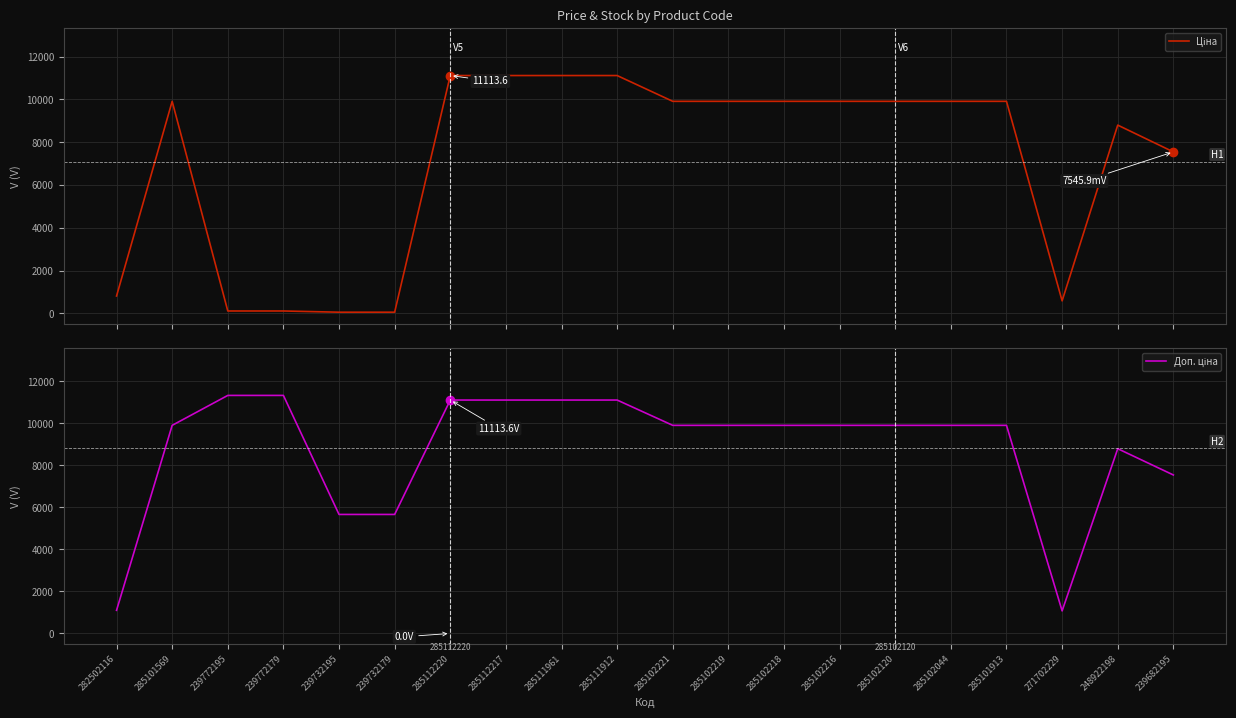

Which category has the highest value in the Ціна series?

285112220